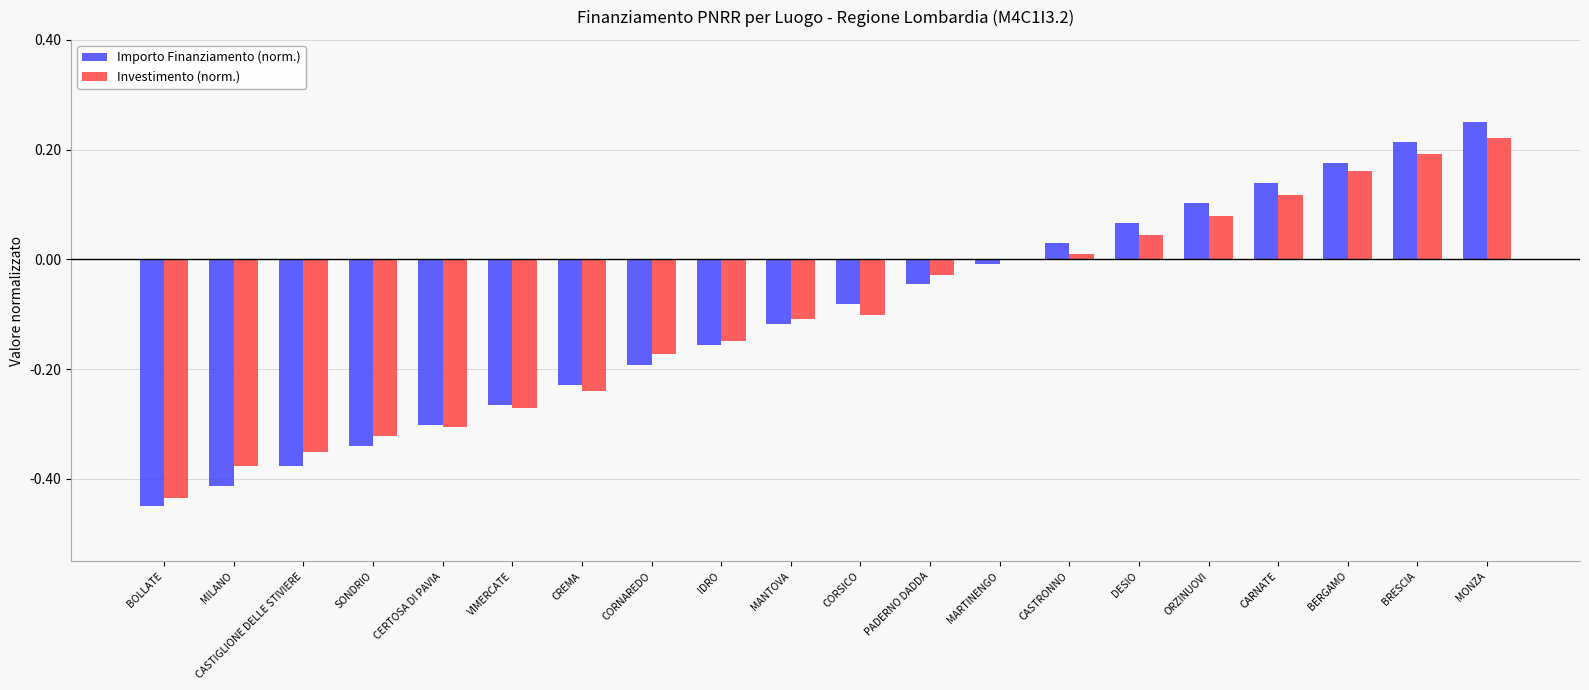

What is the sum of all Importo Finanziamento (norm.) values?

-2.0